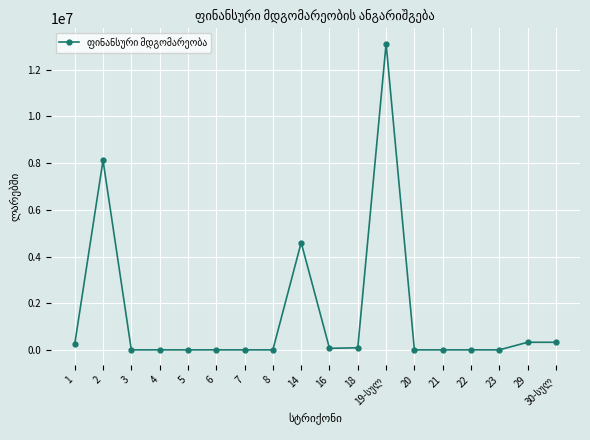

What is the label of the 7th point from the left?

7